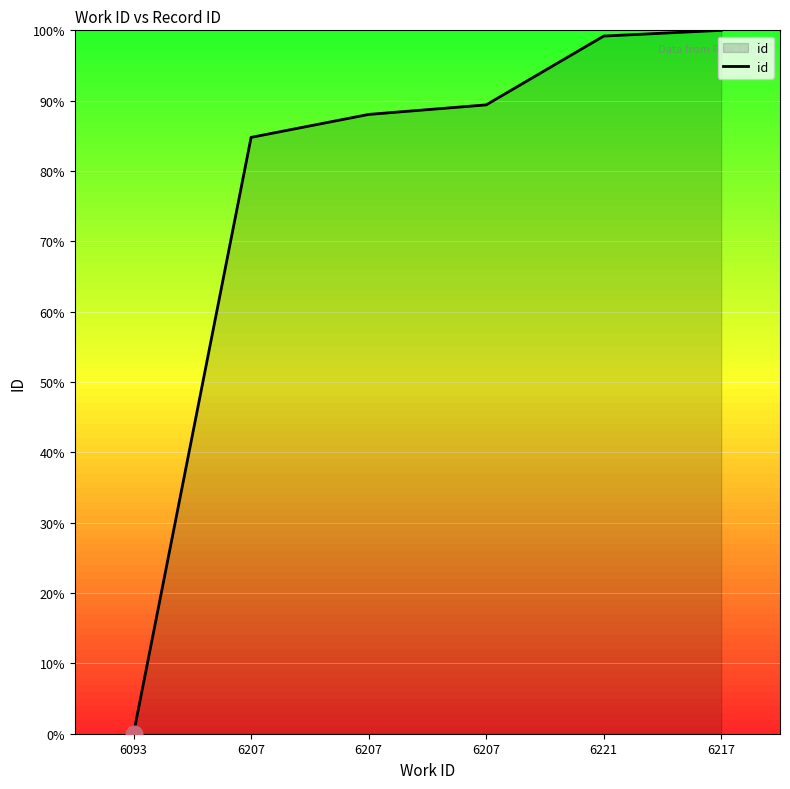

How many values exceed 89?

3